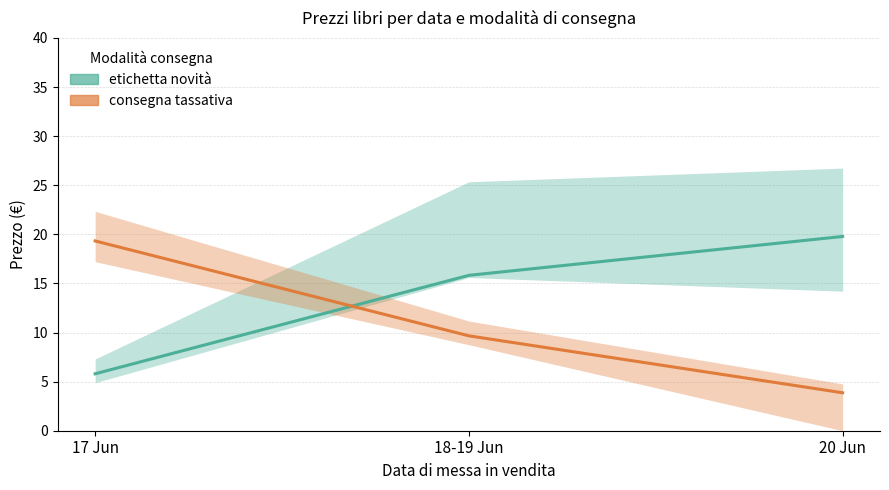

At which label does consegna tassativa first exceed 9?

17 Jun